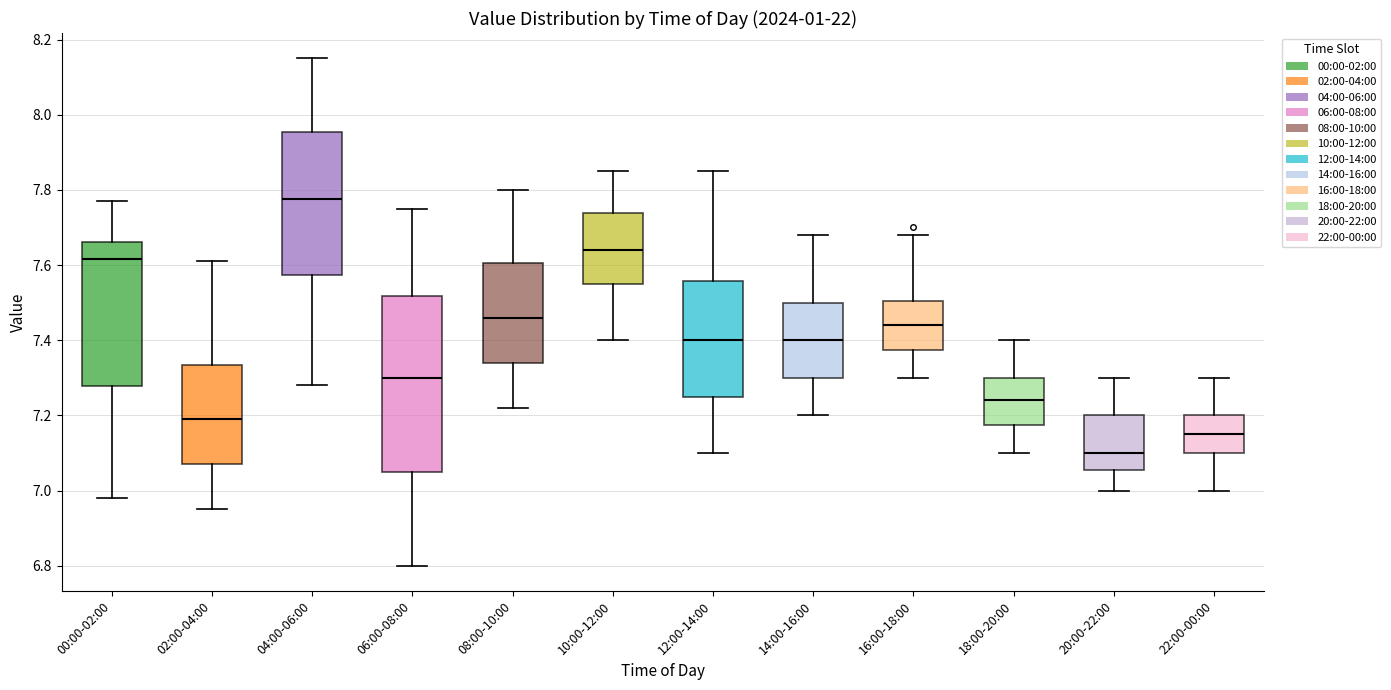

Which box is the tallest, from its lower edge to its upper edge?

06:00-08:00